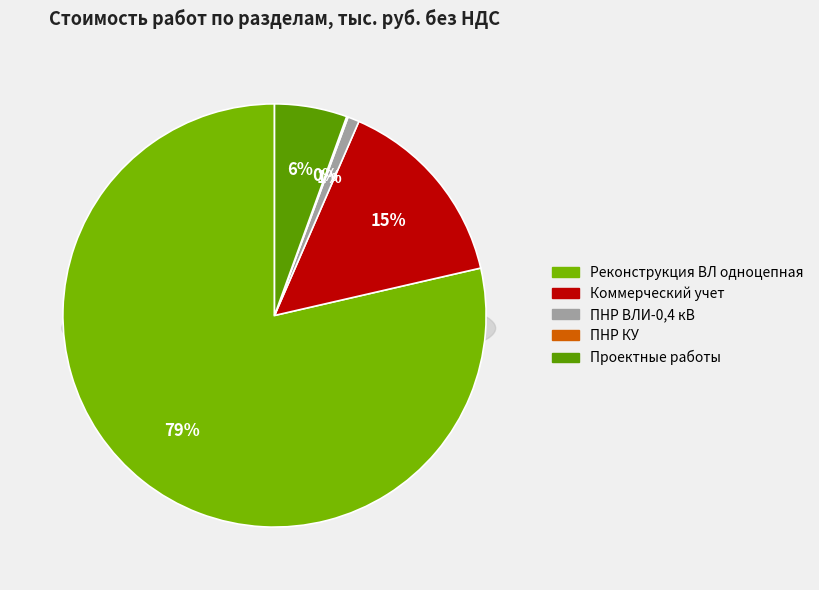

Count the number of slices in the pie.

5